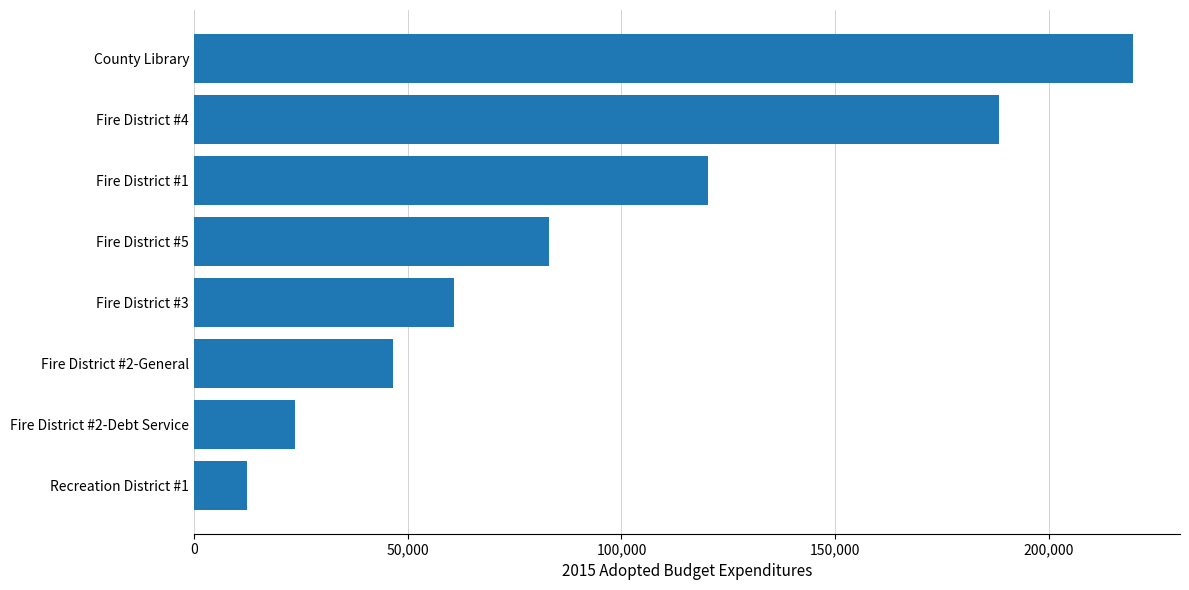

Count the number of data series in this chart.

1